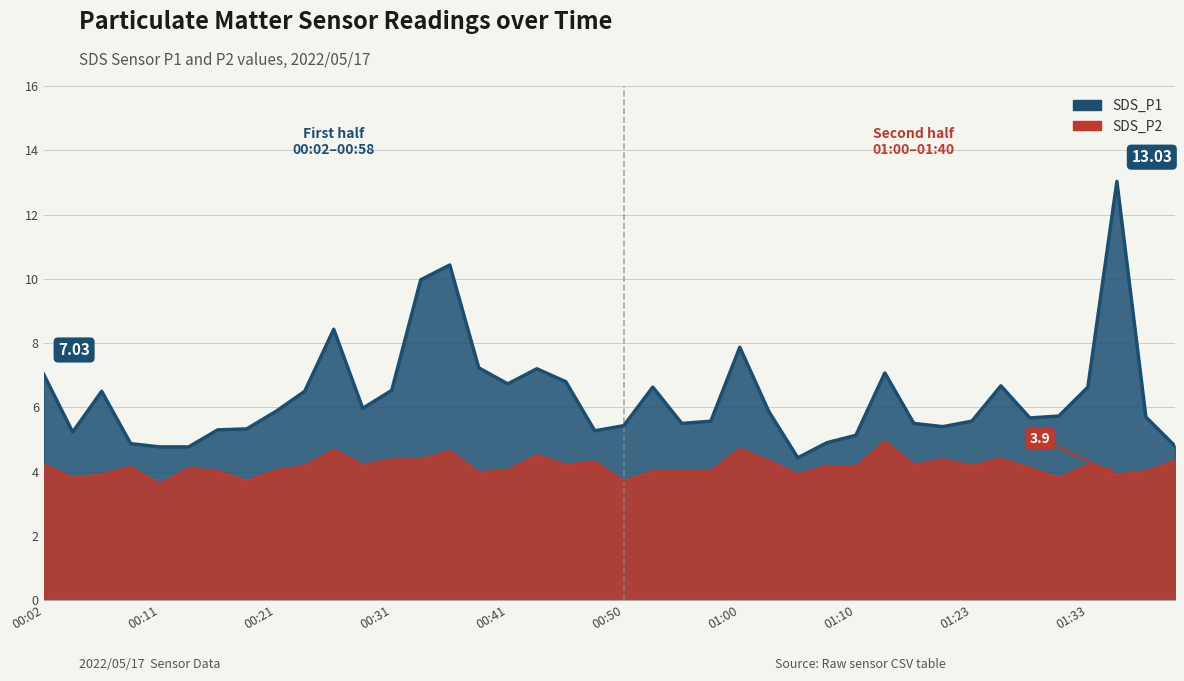

What is the difference between the highest and lowest values at 00:50?

1.7